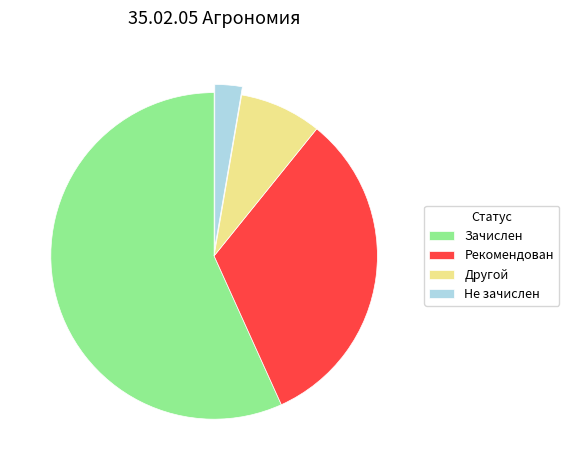

Is there a majority slice in this chart?

Yes